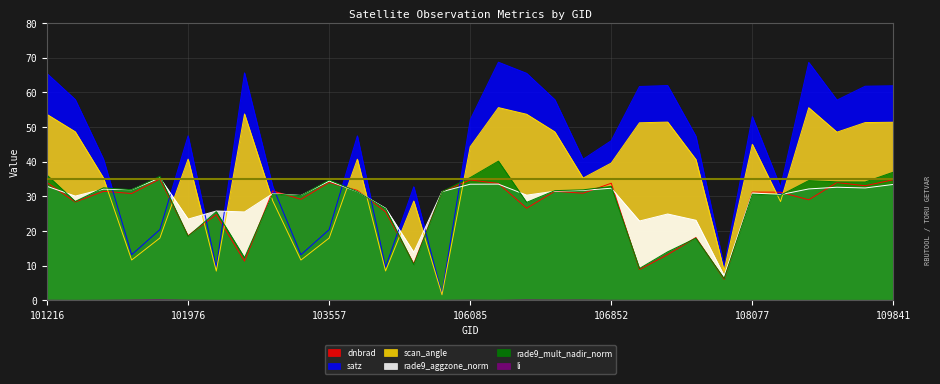

What is the value of the satz point at the 13th from the left?

9.6